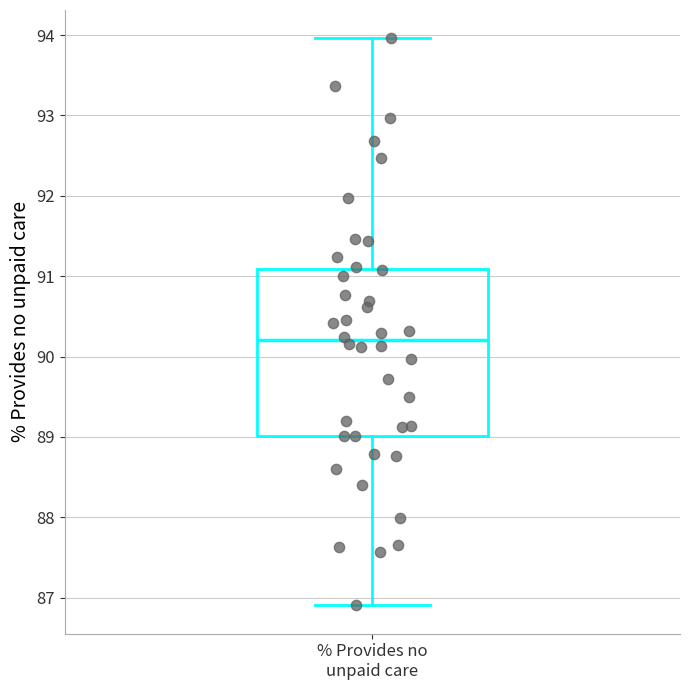

Read this box plot against the y-axis: the position of the median line, the range covered by the box, and the ends of both whiskers. The values are not printed on the chart, so give them approximately, as read against the axis.

median 90.2, box 89.0 to 91.1, whiskers 86.9 to 94.0